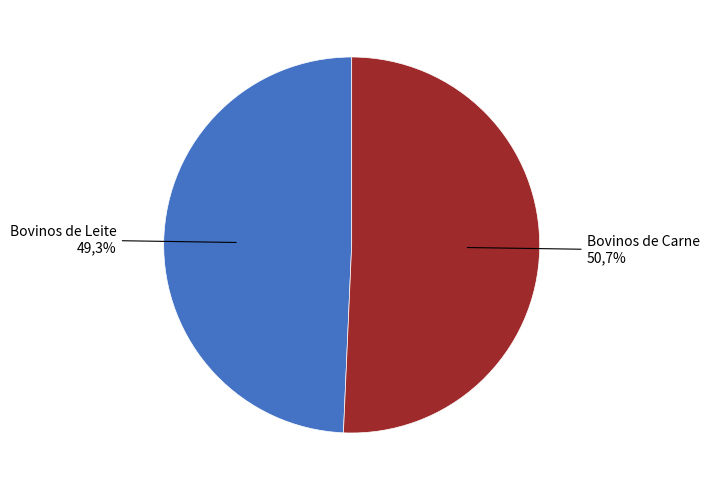

To the nearest percent, what is the combined percentage of Bovinos de Carne and Bovinos de Leite?

100%